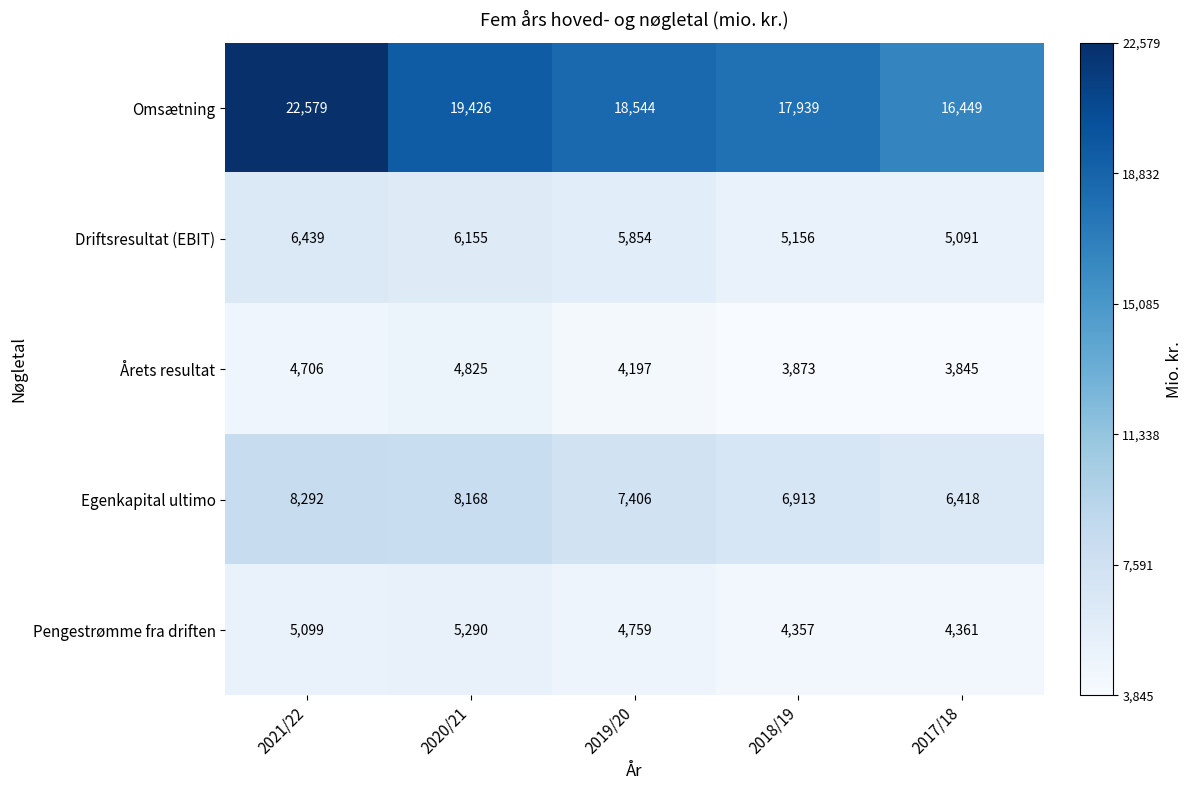

What is the maximum value shown in the chart?

22579